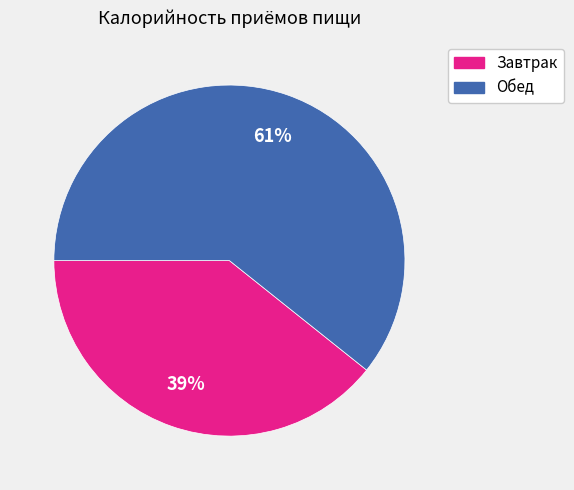

Which category has the smallest portion of the pie?

Завтрак